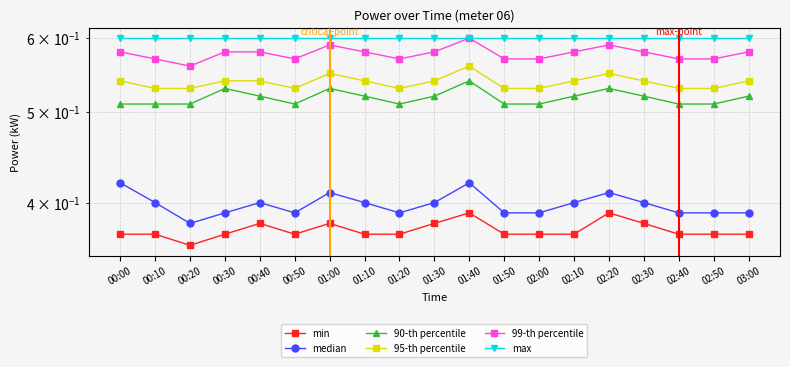

Reading left to right, what are all the values shown in this chart?

min: 0.4	0.4	0.4	0.4	0.4	0.4	0.4	0.4	0.4	0.4	0.4	0.4	0.4	0.4	0.4	0.4	0.4	0.4	0.4
median: 0.4	0.4	0.4	0.4	0.4	0.4	0.4	0.4	0.4	0.4	0.4	0.4	0.4	0.4	0.4	0.4	0.4	0.4	0.4
90-th percentile: 0.5	0.5	0.5	0.5	0.5	0.5	0.5	0.5	0.5	0.5	0.5	0.5	0.5	0.5	0.5	0.5	0.5	0.5	0.5
95-th percentile: 0.5	0.5	0.5	0.5	0.5	0.5	0.6	0.5	0.5	0.5	0.6	0.5	0.5	0.5	0.6	0.5	0.5	0.5	0.5
99-th percentile: 0.6	0.6	0.6	0.6	0.6	0.6	0.6	0.6	0.6	0.6	0.6	0.6	0.6	0.6	0.6	0.6	0.6	0.6	0.6
max: 0.6	0.6	0.6	0.6	0.6	0.6	0.6	0.6	0.6	0.6	0.6	0.6	0.6	0.6	0.6	0.6	0.6	0.6	0.6